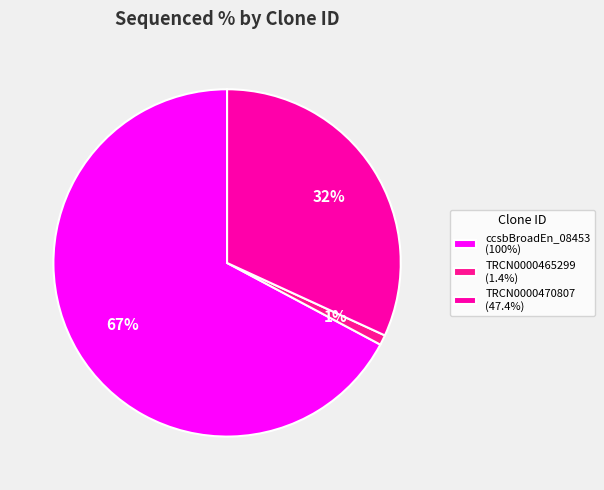

How many segments does this pie chart have?

3